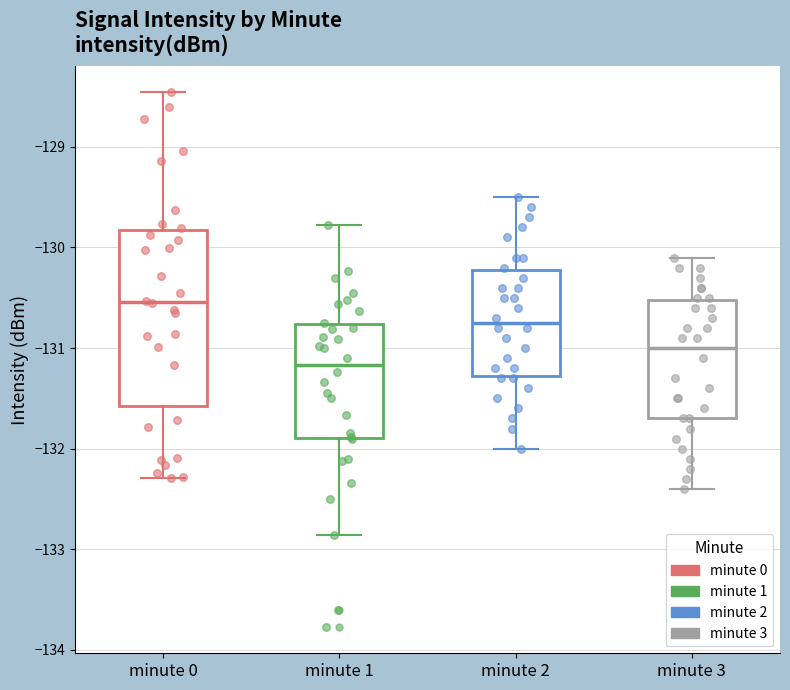

Reading left to right, read every box against the y-axis: the position of its median line, the range the box covers, and the ends of its whiskers. The values are not printed on the chart, so give them approximately, as read against the axis.

minute 0: median -130.5, box -131.6 to -129.8, whiskers -132.3 to -128.5
minute 1: median -131.2, box -131.9 to -130.8, whiskers -132.9 to -129.8
minute 2: median -130.7, box -131.3 to -130.2, whiskers -132.0 to -129.5
minute 3: median -131.0, box -131.7 to -130.5, whiskers -132.4 to -130.1